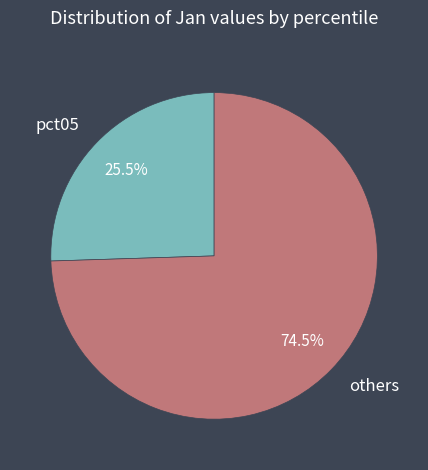

Between others and pct05, which is larger?

others